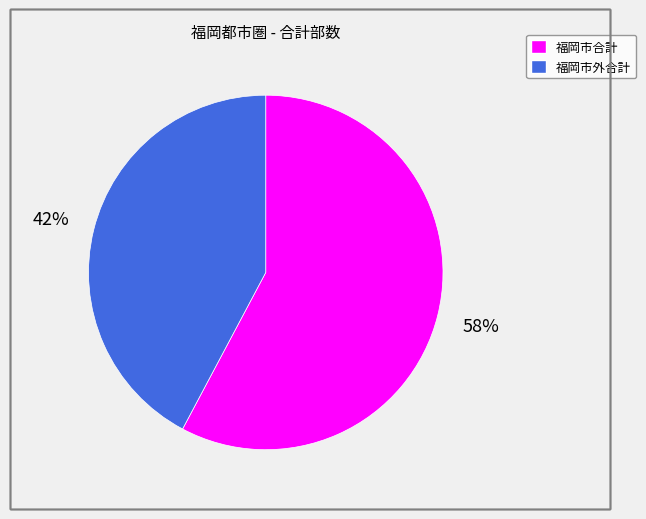

To the nearest percent, what is the difference between the largest and smallest slice percentages?

16%